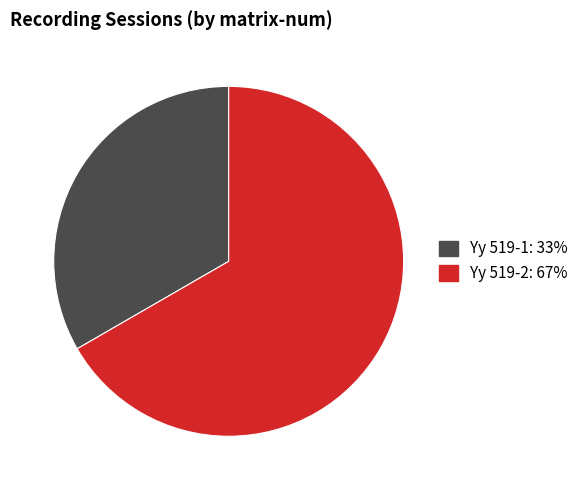

Does Yy 519-1 represent more than half of the total?

No